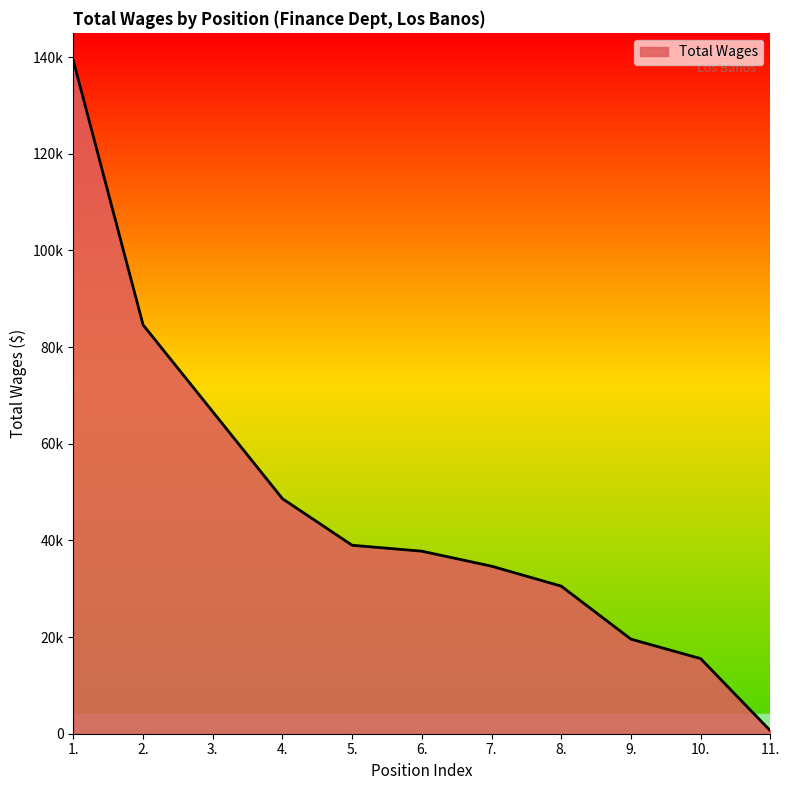

Is this an area chart (filled region under the line)?

Yes